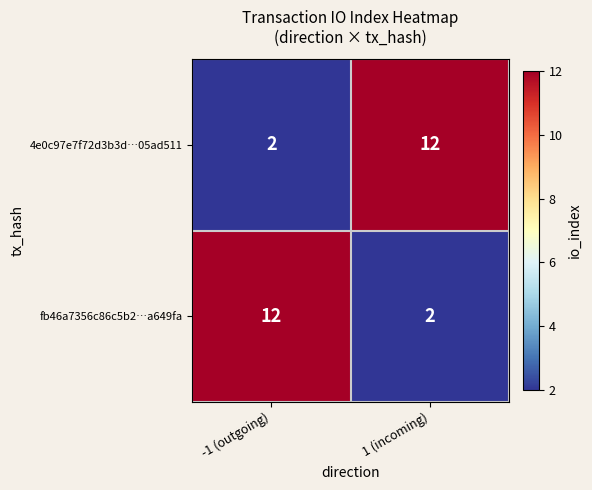

At 1 (incoming), list the series in order from smallest to largest.

fb46a7356c86c5b2…a649fa, 4e0c97e7f72d3b3d…05ad511